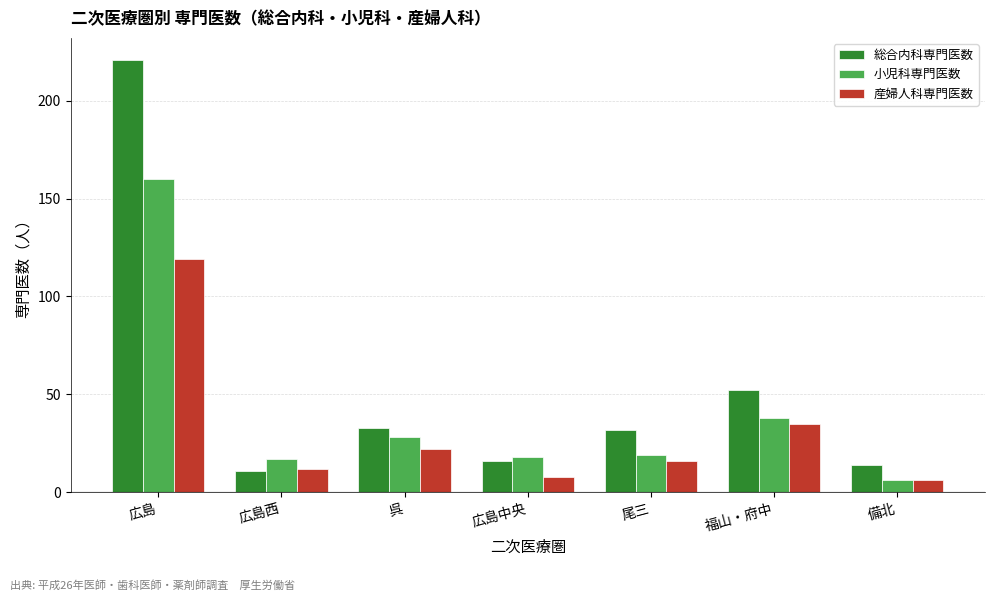

What position from the right is 福山・府中?

2